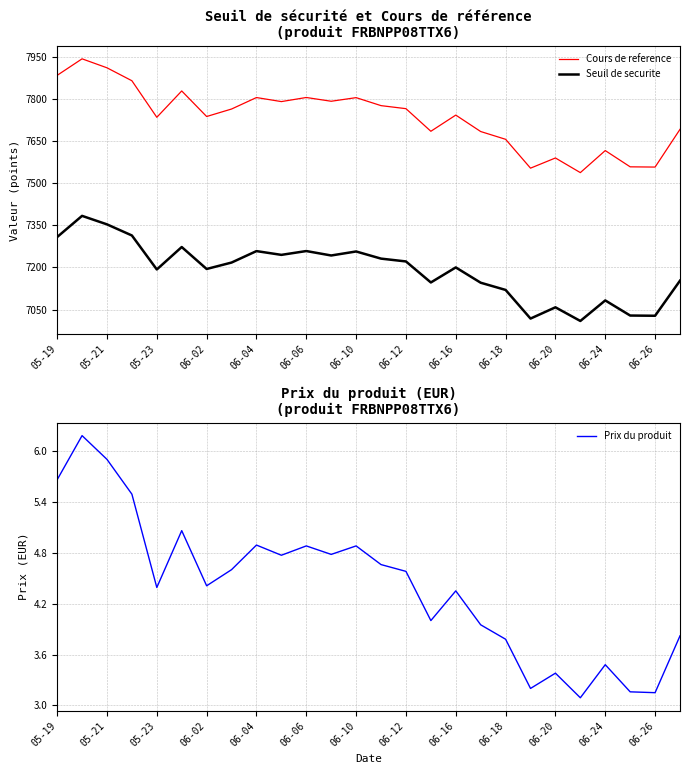

The value of Seuil de securite at 15 is 7146.8. True or false?

True